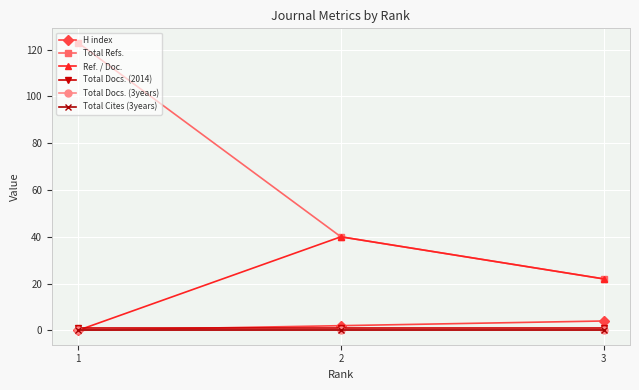

The value of Ref. / Doc. at 2 is 16. True or false?

False